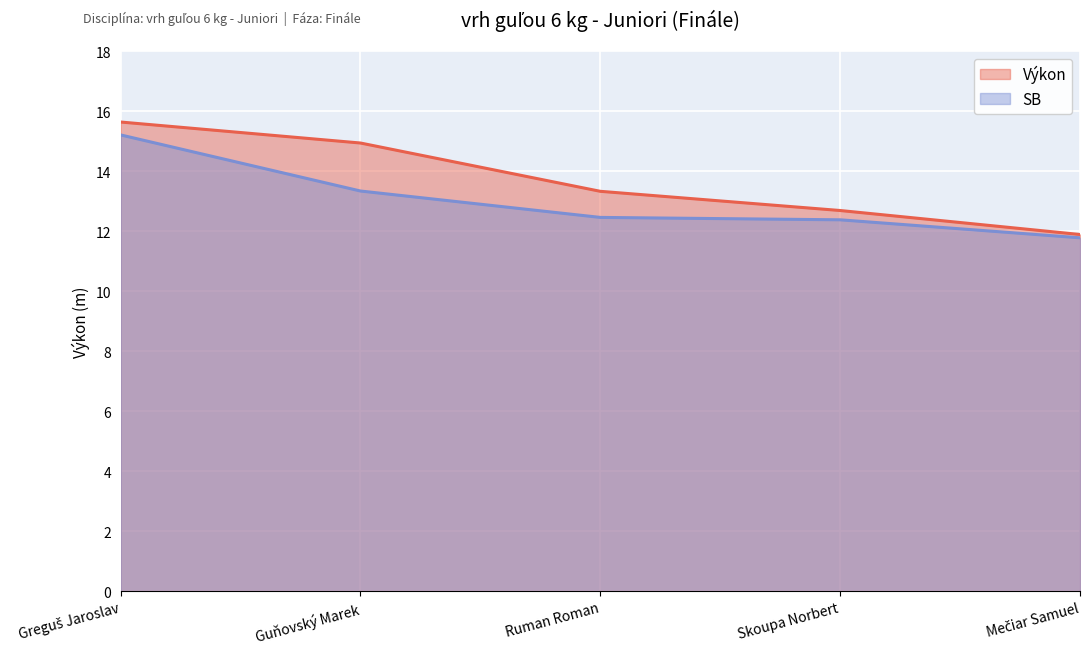

Does the chart display data point markers on the line(s)?

No